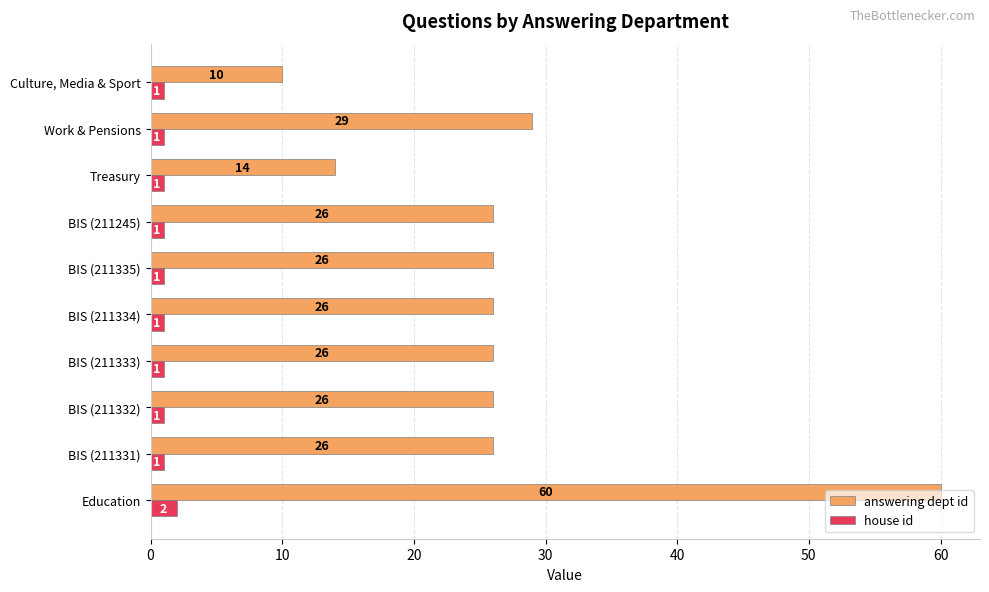

Rank the series by their average value, from highest to lowest.

answering dept id, house id